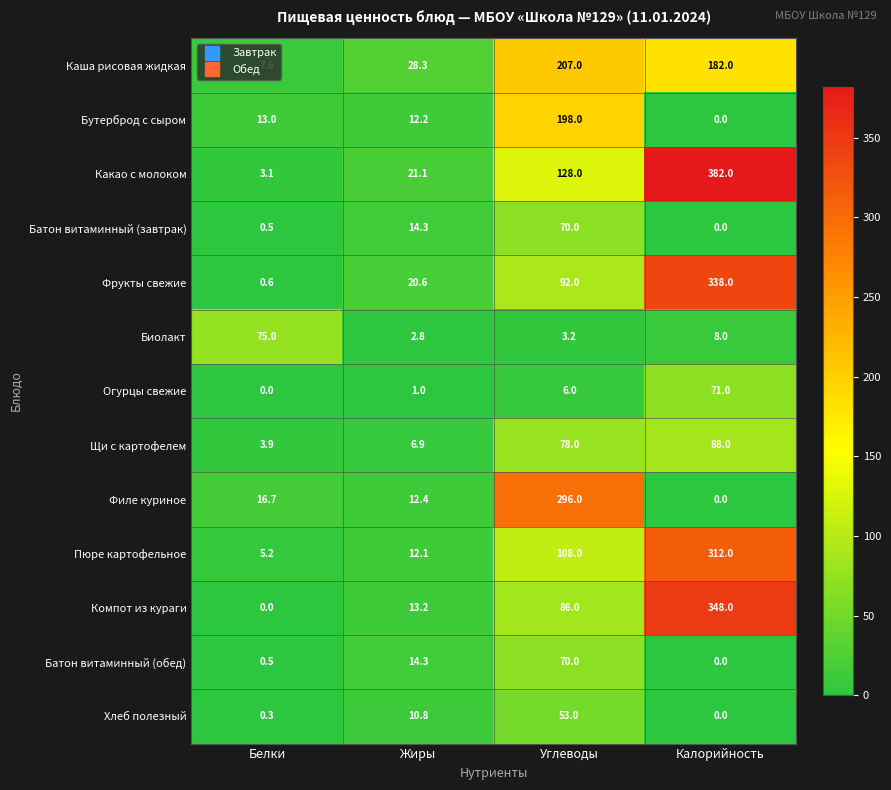

At which label is Пюре картофельное closest to 158?

Углеводы